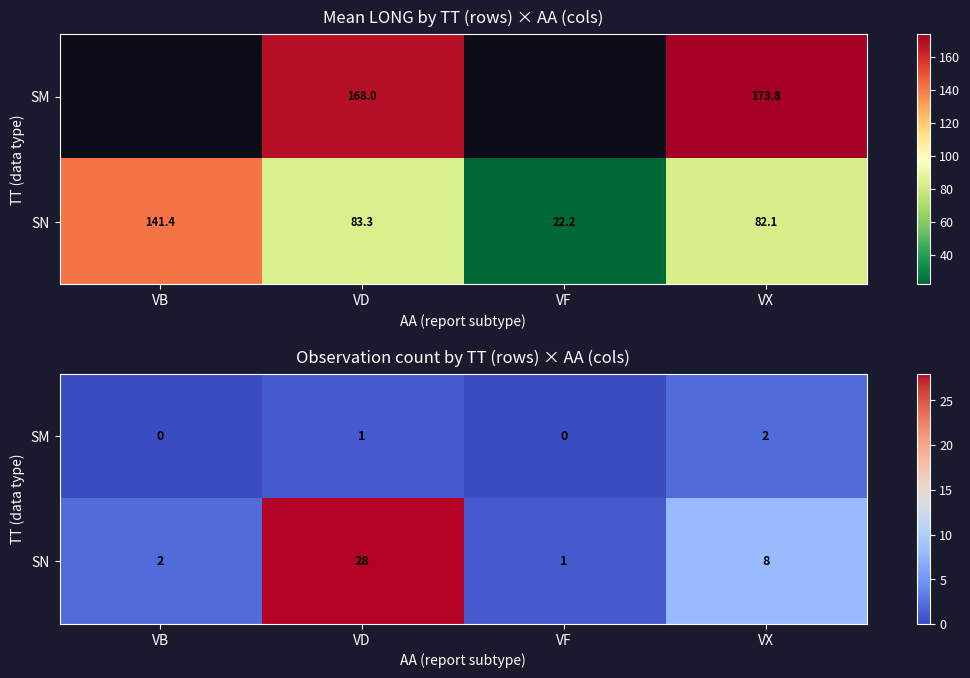

Is the value of SN at VD greater than the value of SM at VD?

Yes